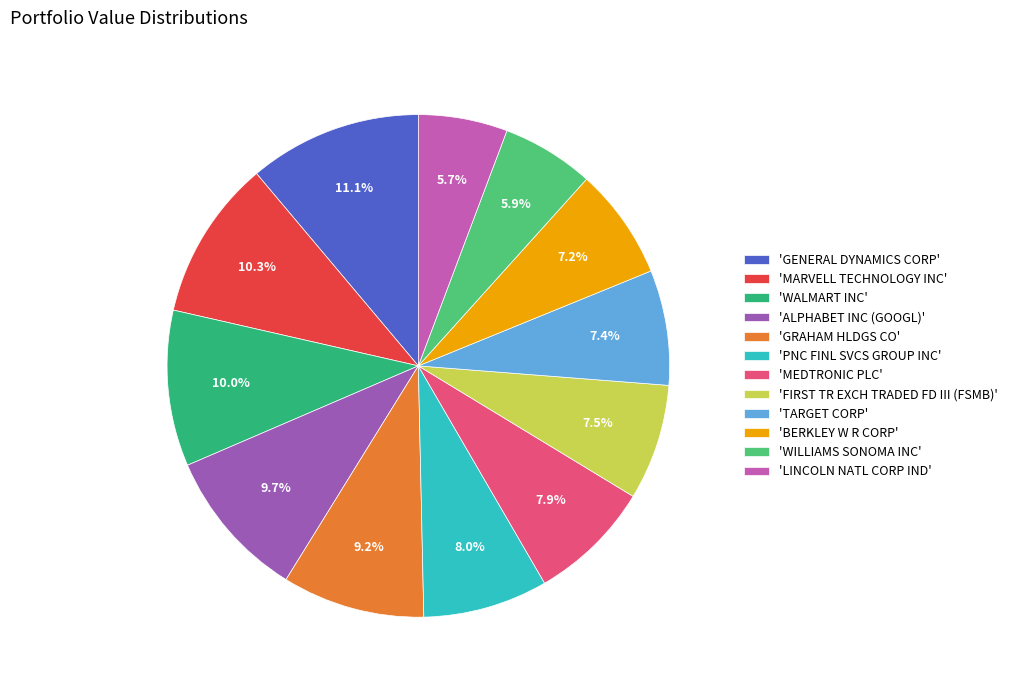

What is the largest slice in the pie chart?

'GENERAL DYNAMICS CORP'